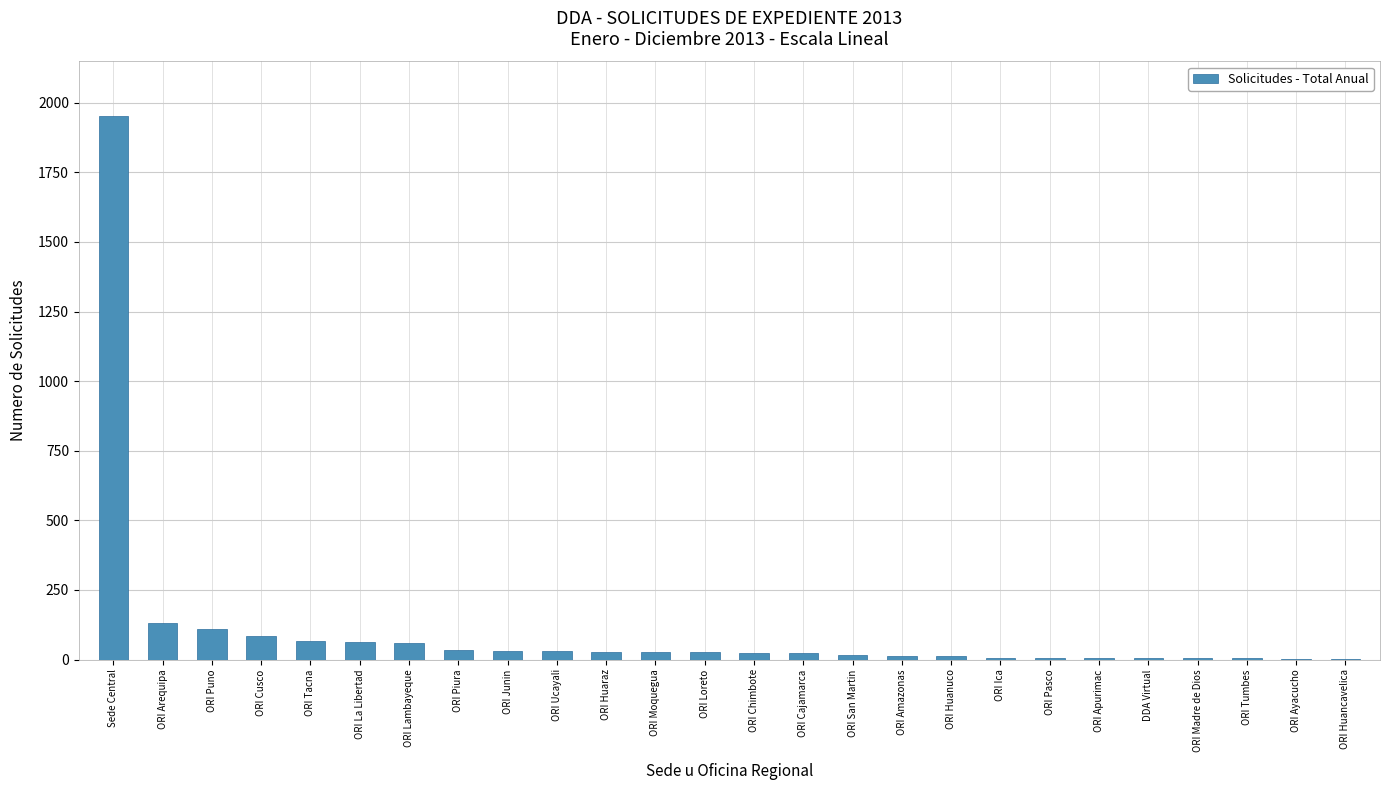

True or false: the data shows 1953 at Sede Central.

True